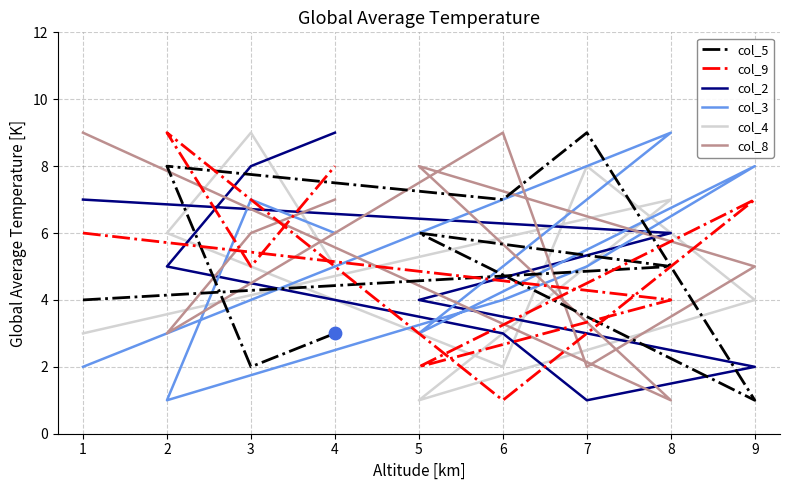

What are all the series names shown in the legend?

col_5, col_9, col_2, col_3, col_4, col_8